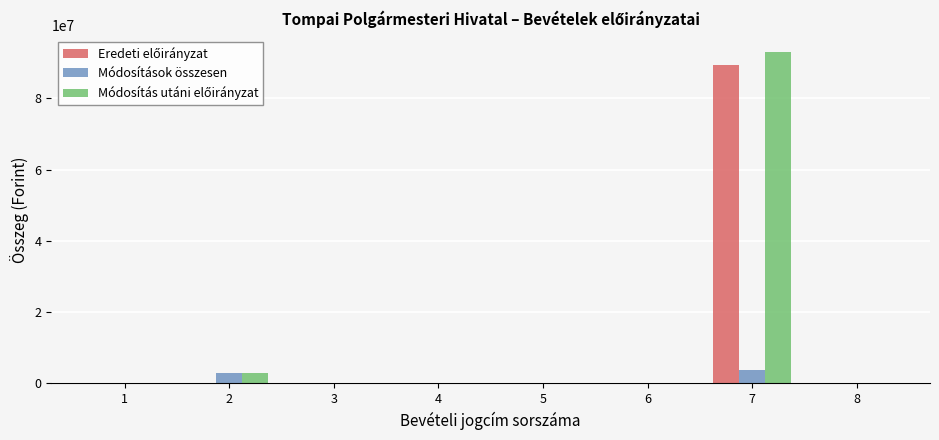

What is the greatest value displayed?

92934338